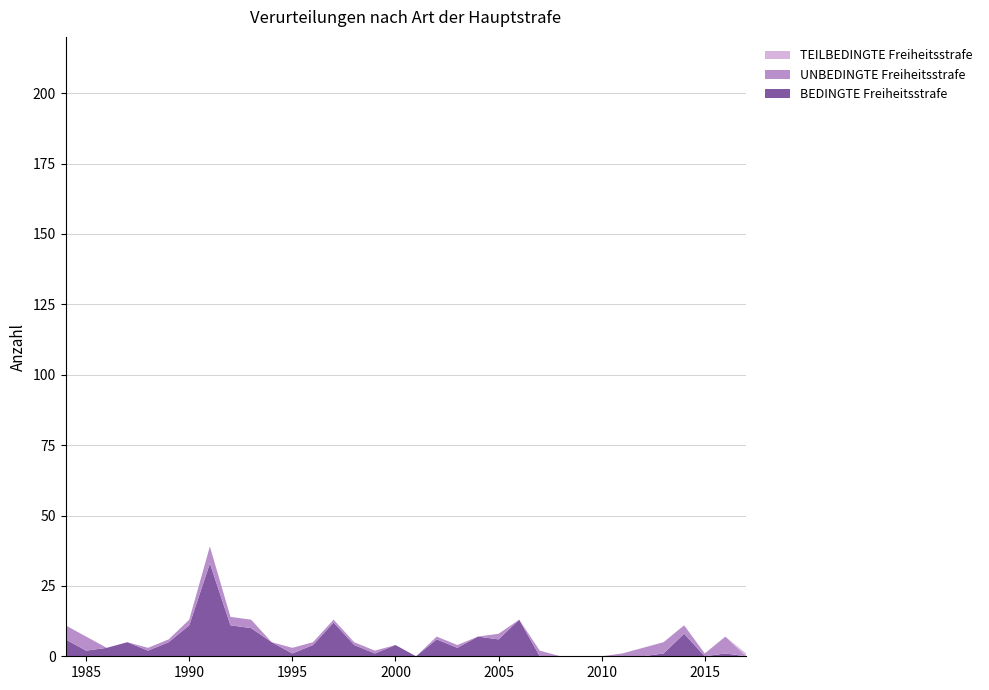

The BEDINGTE Freiheitsstrafe series shows -22 at 2010. True or false?

False